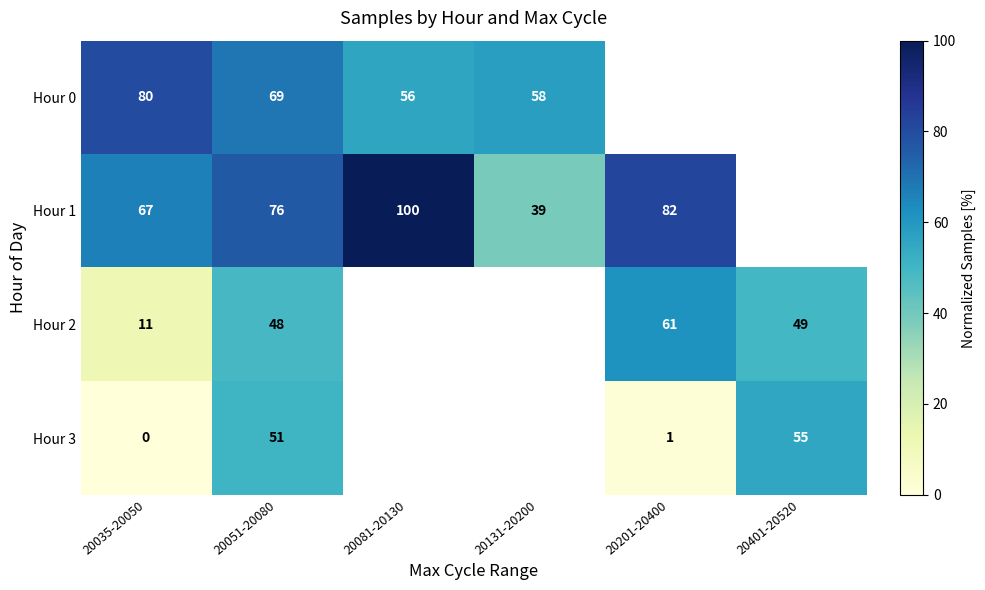

Which category has the lowest value across all series?

20035-20050